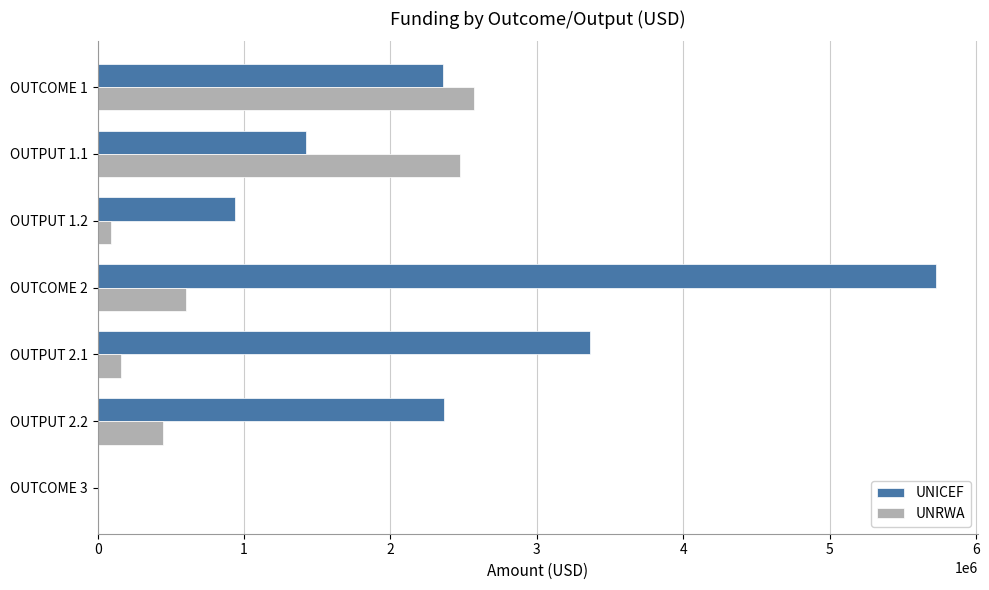

Is the value of UNICEF at OUTPUT 1.2 greater than the value of UNRWA at OUTPUT 1.2?

Yes